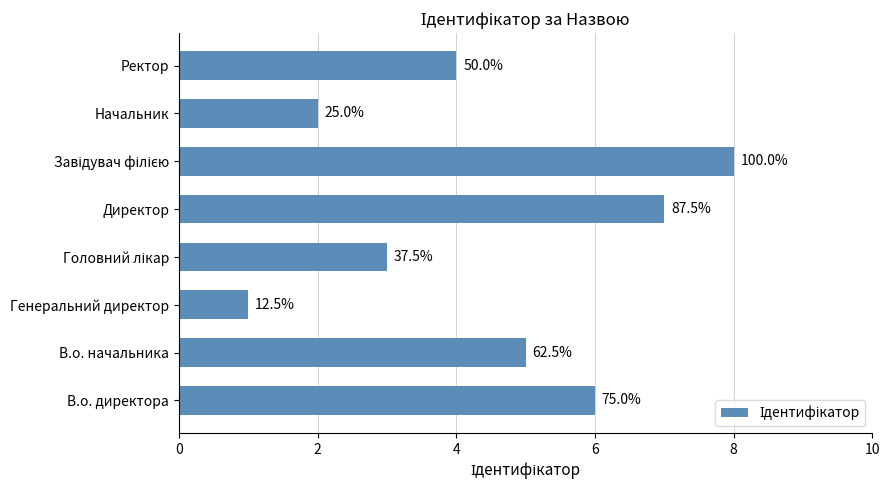

Are the bars horizontal?

Yes